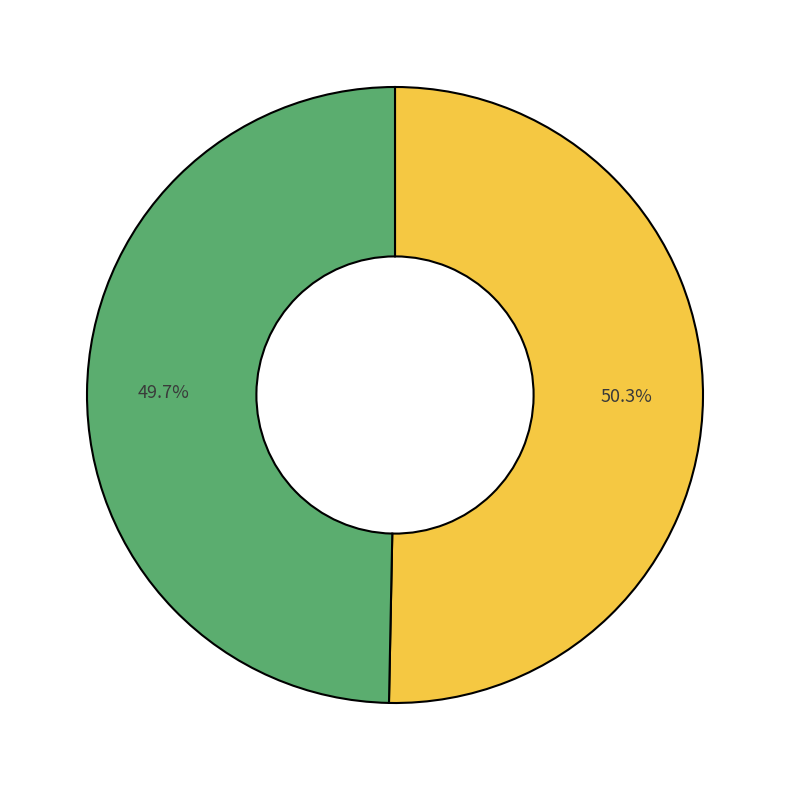

Is there any slice that represents more than half of the pie?

Yes